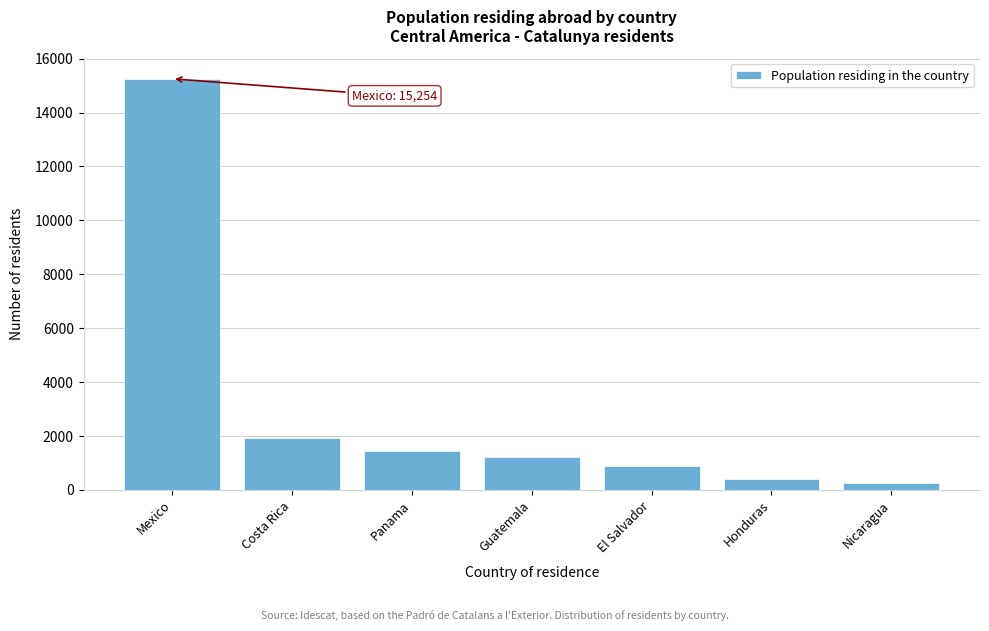

Reading right to left, extract all data points from this chart.

Nicaragua=274	Honduras=420	El Salvador=884	Guatemala=1236	Panama=1426	Costa Rica=1926	Mexico=15254